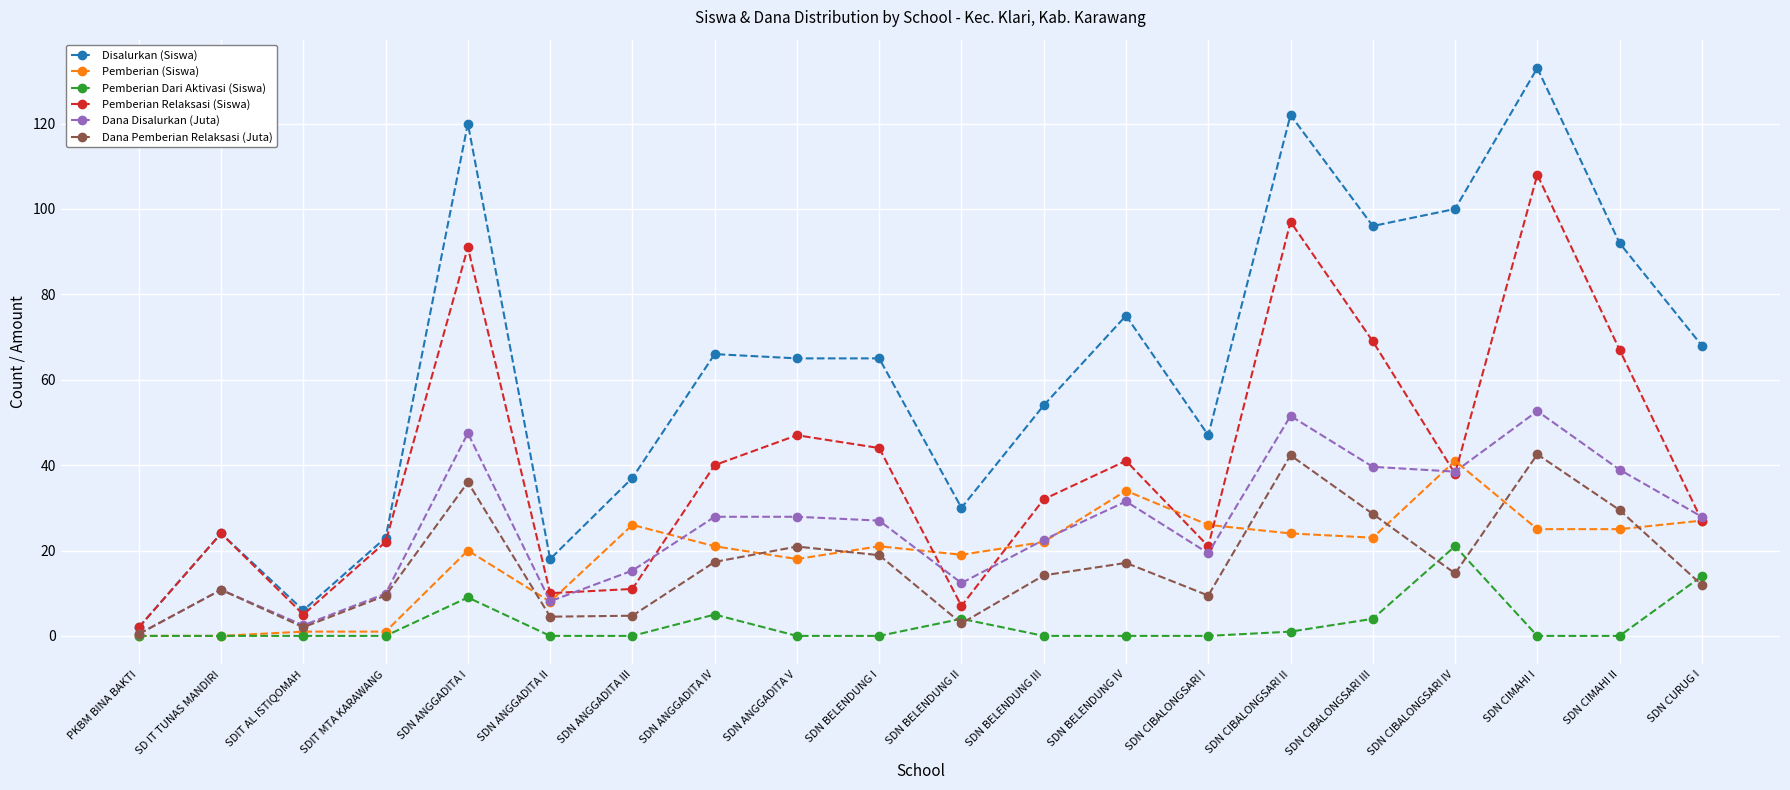

What is the spread (max minus min) of values at SDN BELENDUNG III?

54.0